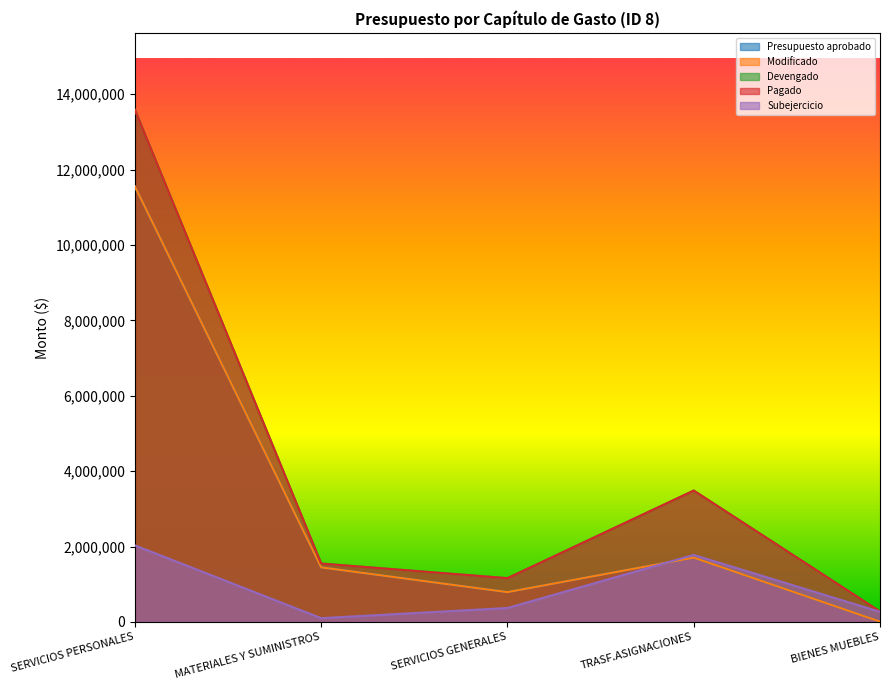

True or false: Subejercicio and Devengado cross at least once.

False